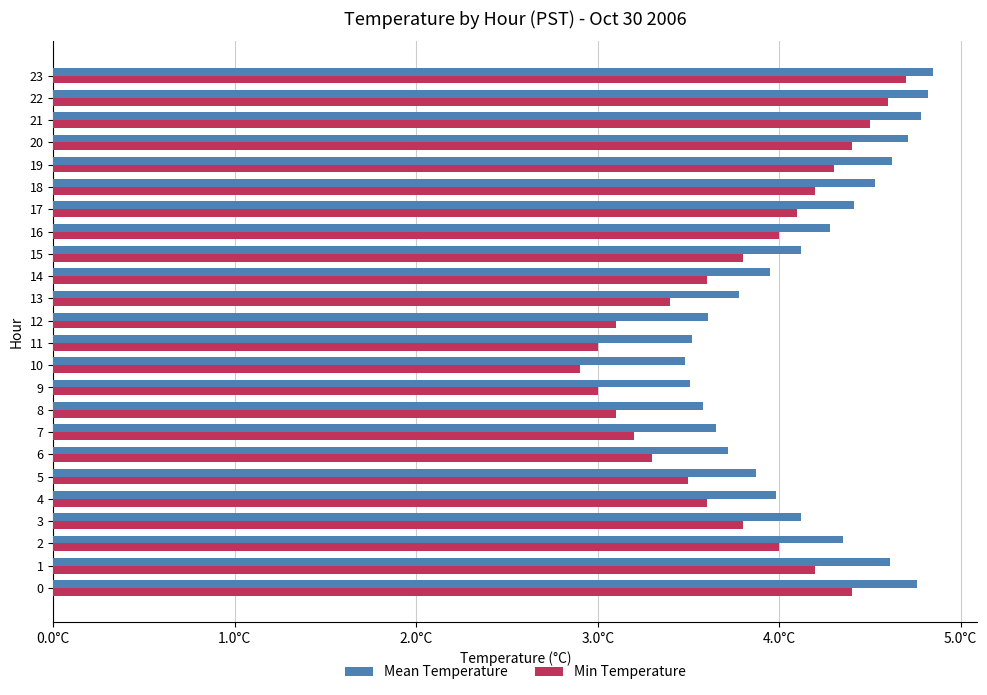

What position from the right is 20?

4